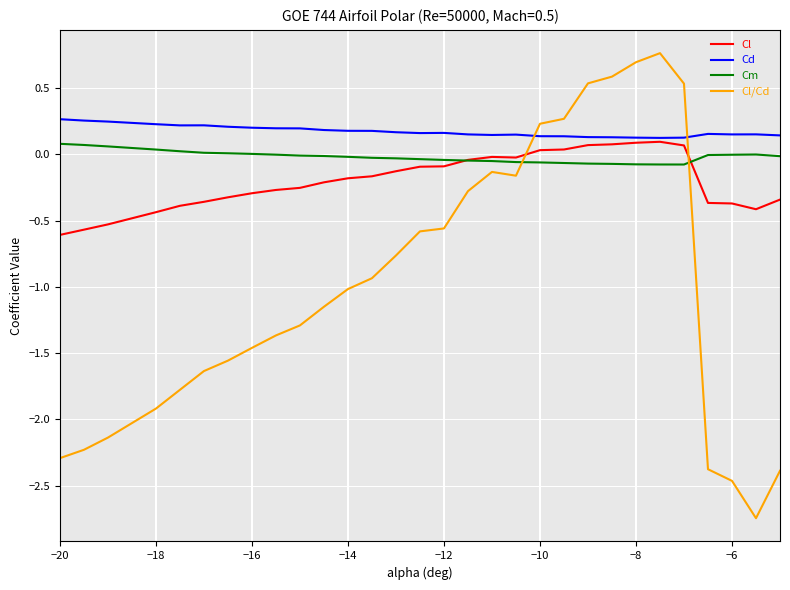

Count the number of data series in this chart.

4